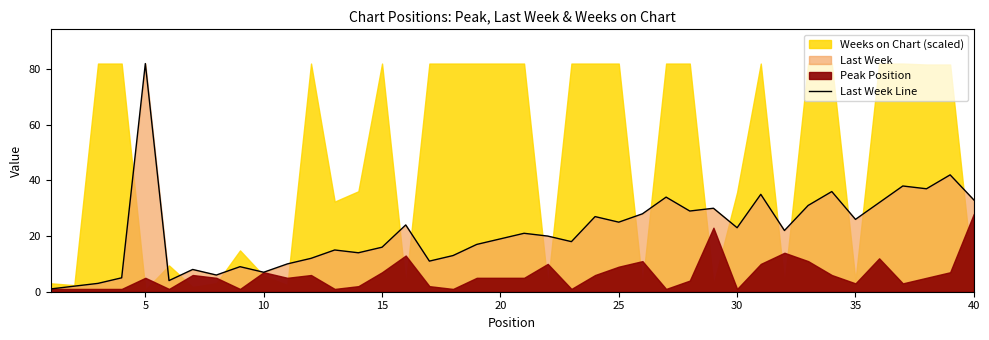

True or false: the data has more than 0 interior local peaks.

True